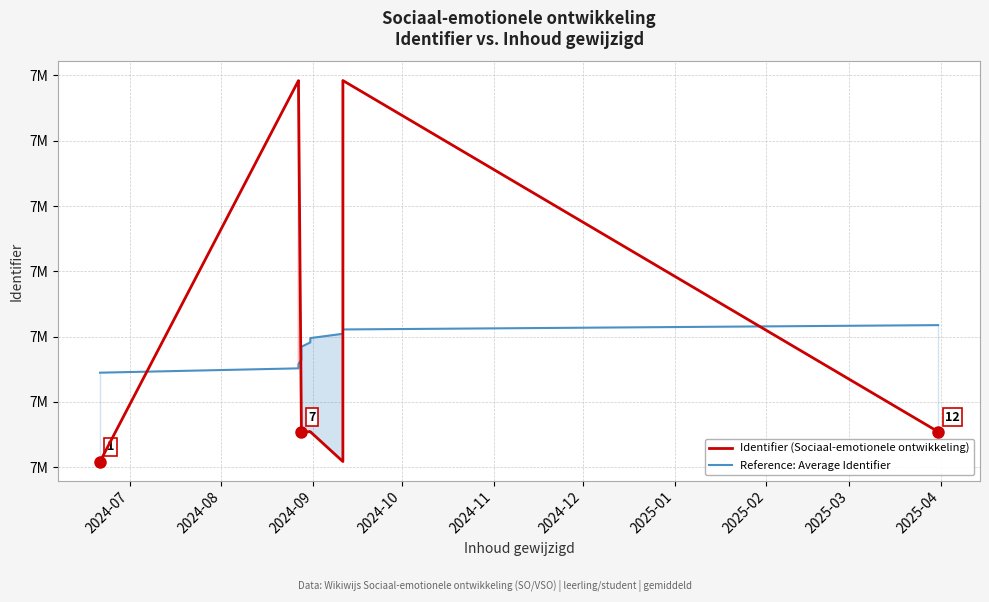

How many data points in Reference: Average Identifier are above 7284551?

6